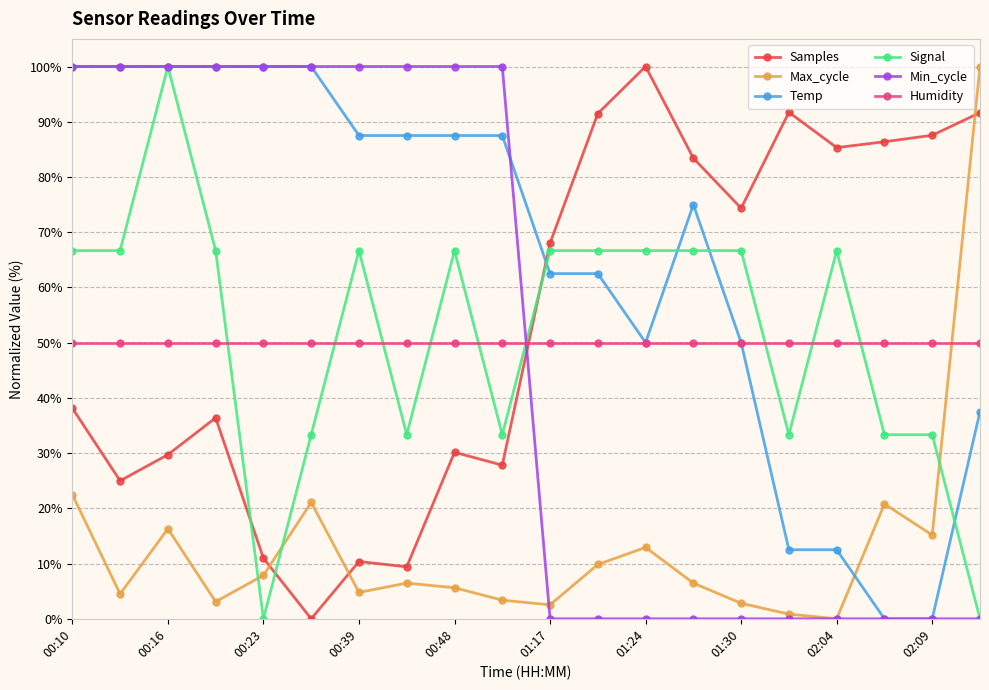

How many data points in Min_cycle are less than 100?

10